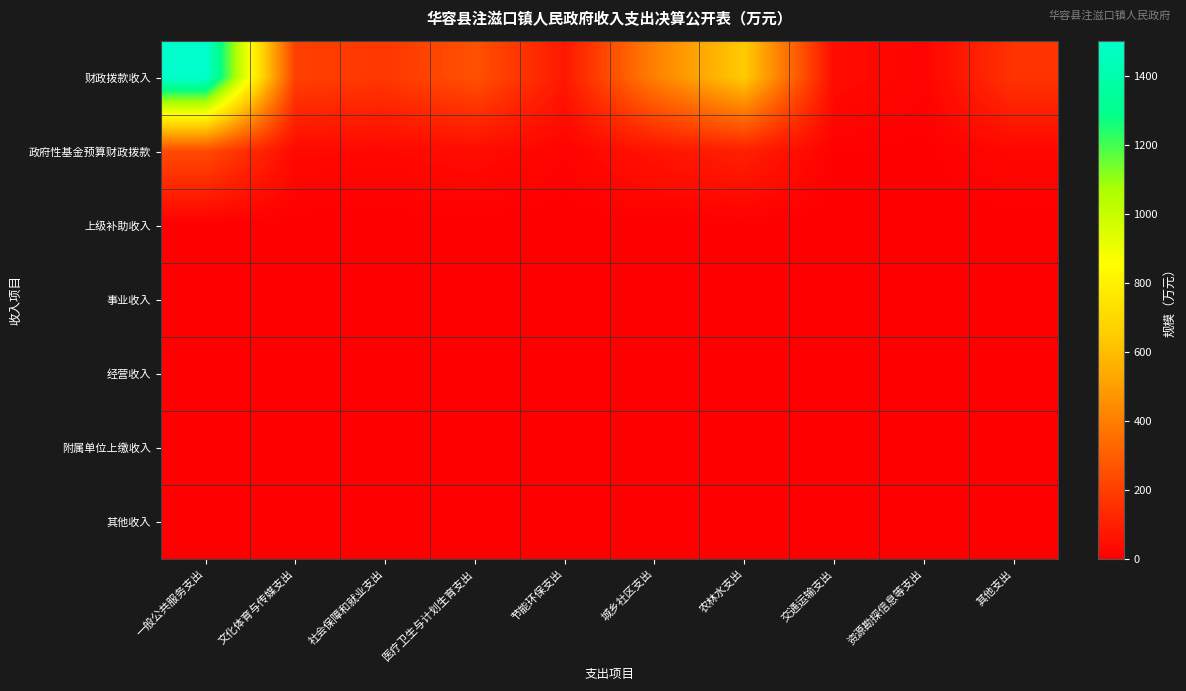

Rank the series at 社会保障和就业支出 from lowest to highest value.

上级补助收入, 事业收入, 经营收入, 附属单位上缴收入, 其他收入, 政府性基金预算财政拨款, 财政拨款收入